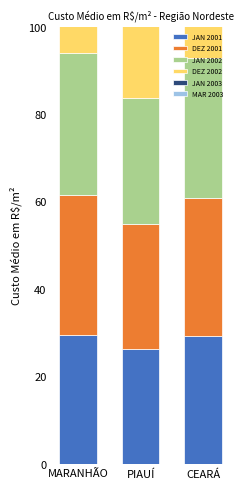

At which label does MAR 2003 first exceed 37?

MARANHÃO